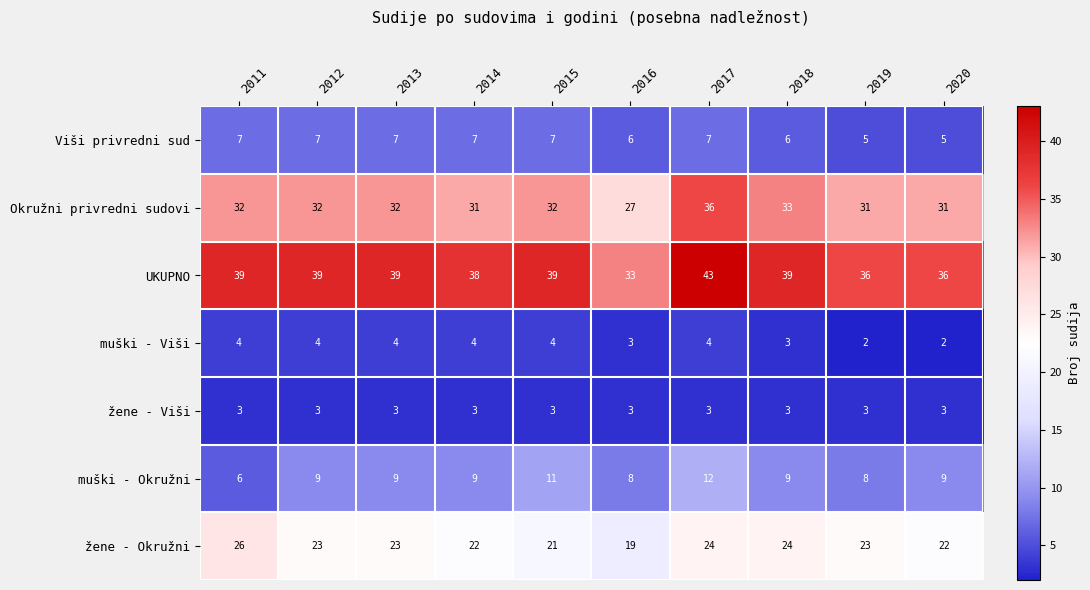

Read the Viši privredni sud value at 2013.

7